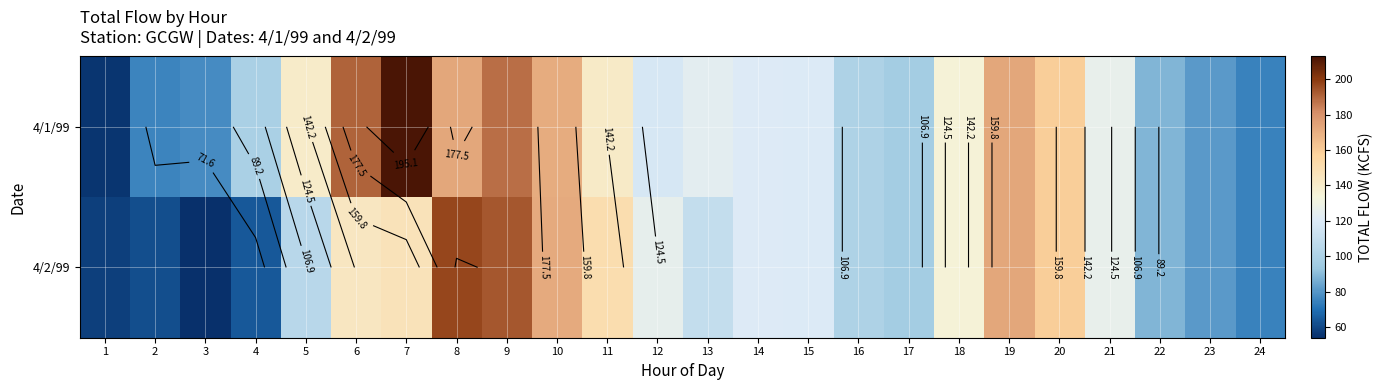

What is the spread (max minus min) of values at 3?

23.3